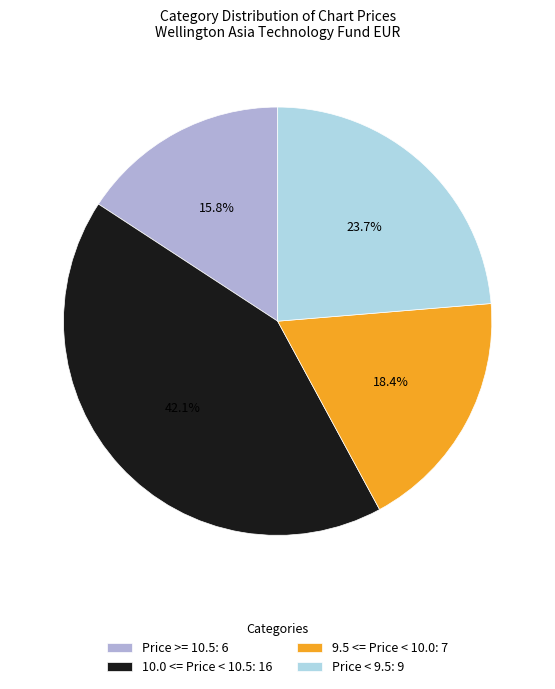

What is the largest slice in the pie chart?

10.0 <= Price < 10.5: 16